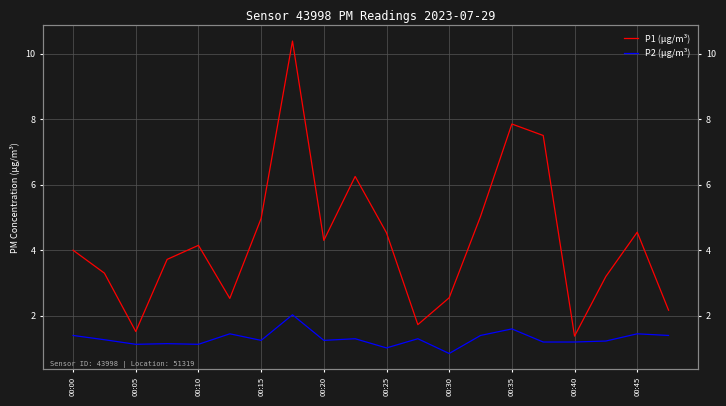

What position from the left is 00:30?

13